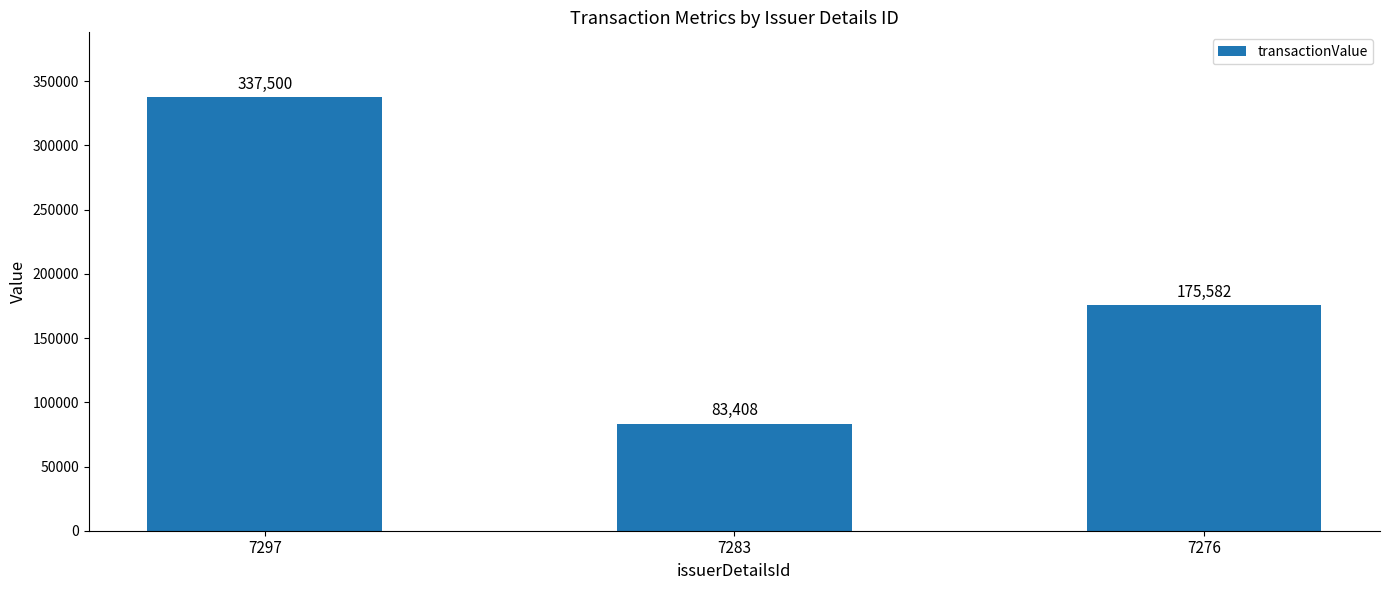

What is the smallest value displayed?

83408